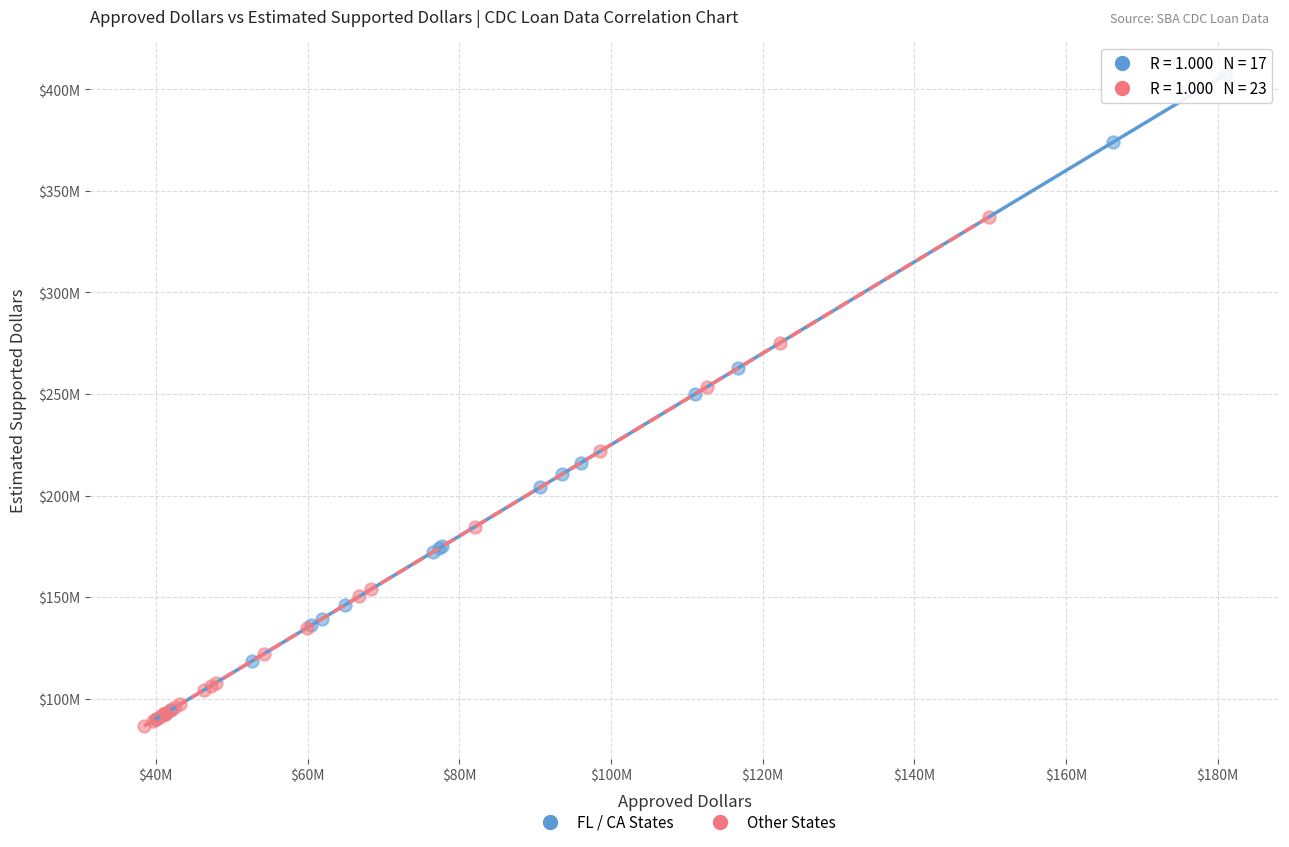

Which series contains the lowest Y value?

Other States